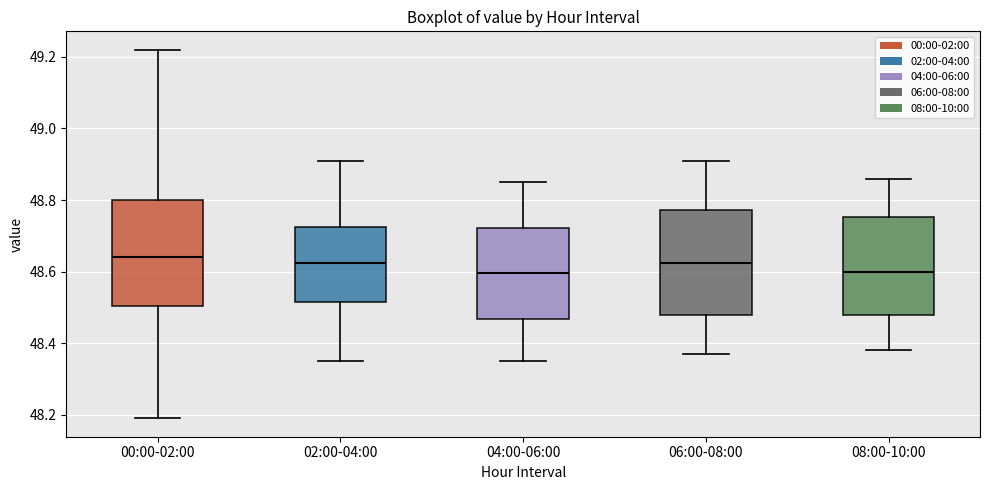

Reading left to right, transcribe this box plot: for each box, give where its median line is, the range the box spans, and where its two whiskers end, as read against the y-axis. The values are not printed on the chart, so give them approximately, as read against the axis.

00:00-02:00: median 48.64, box 48.50 to 48.80, whiskers 48.20 to 49.22
02:00-04:00: median 48.62, box 48.52 to 48.72, whiskers 48.36 to 48.92
04:00-06:00: median 48.60, box 48.46 to 48.72, whiskers 48.36 to 48.86
06:00-08:00: median 48.62, box 48.48 to 48.78, whiskers 48.38 to 48.92
08:00-10:00: median 48.60, box 48.48 to 48.76, whiskers 48.38 to 48.86